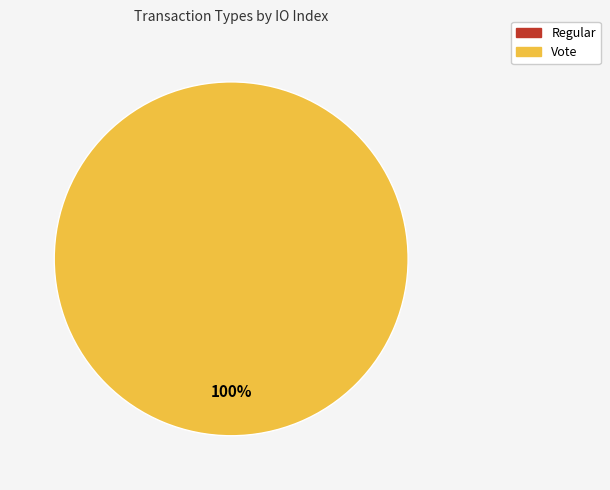

Do Regular and Vote together represent more than half of the pie?

Yes